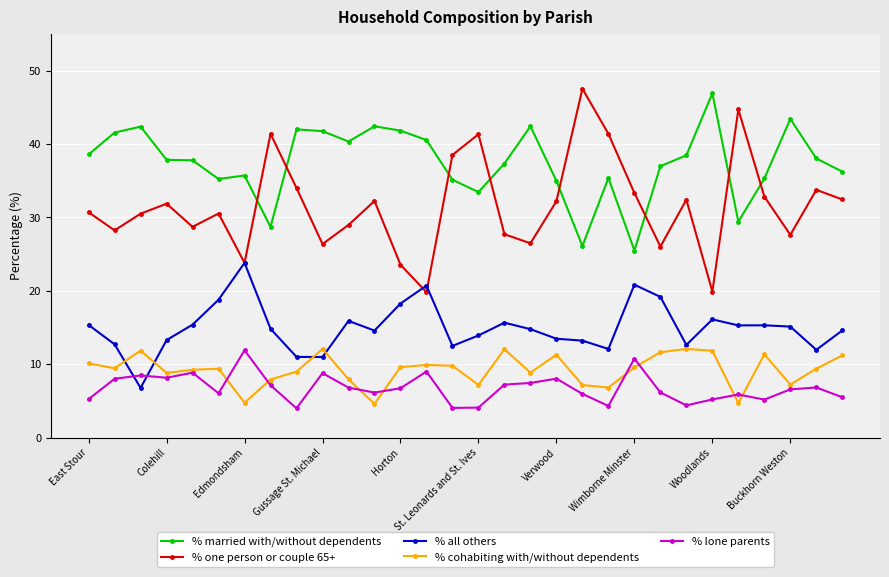

What is the sum of all % cohabiting with/without dependents values?

277.0